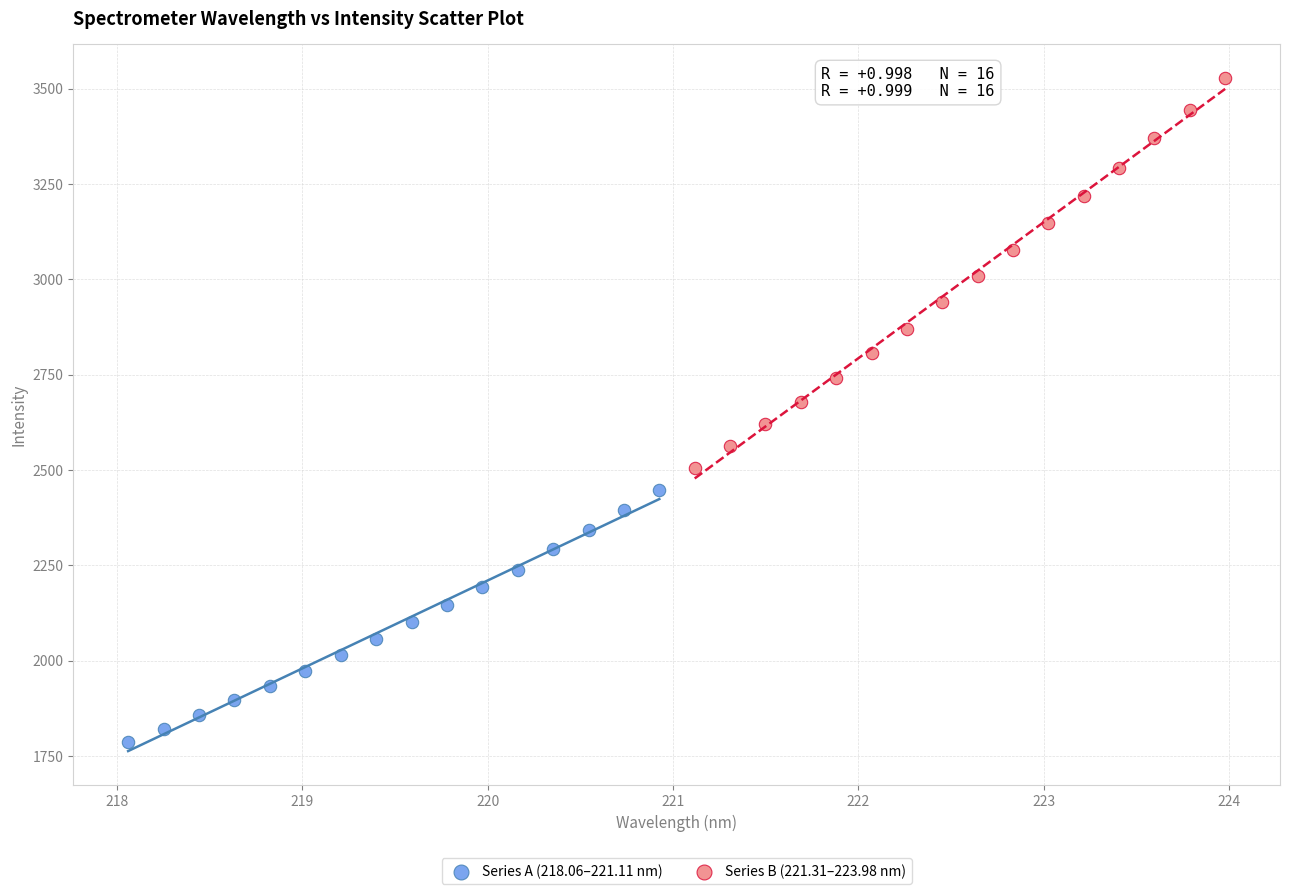

Which series reaches the minimum Y coordinate?

Series A (218.06–221.11 nm)